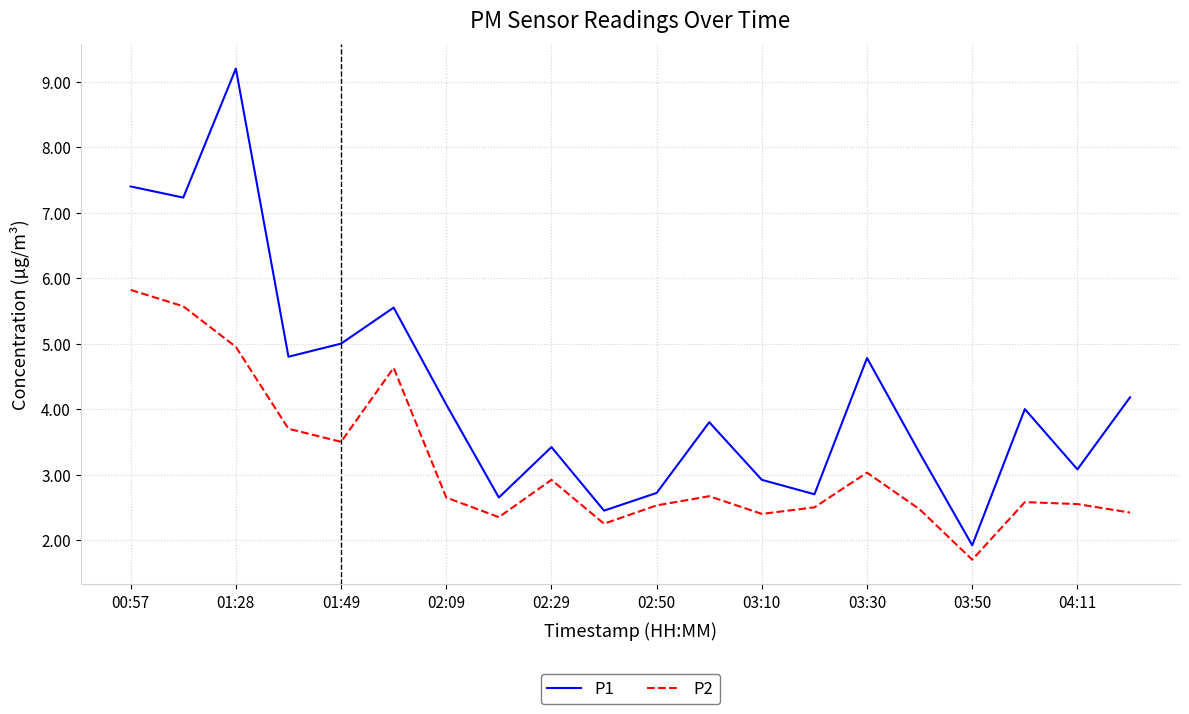

What is the greatest value displayed?

9.2